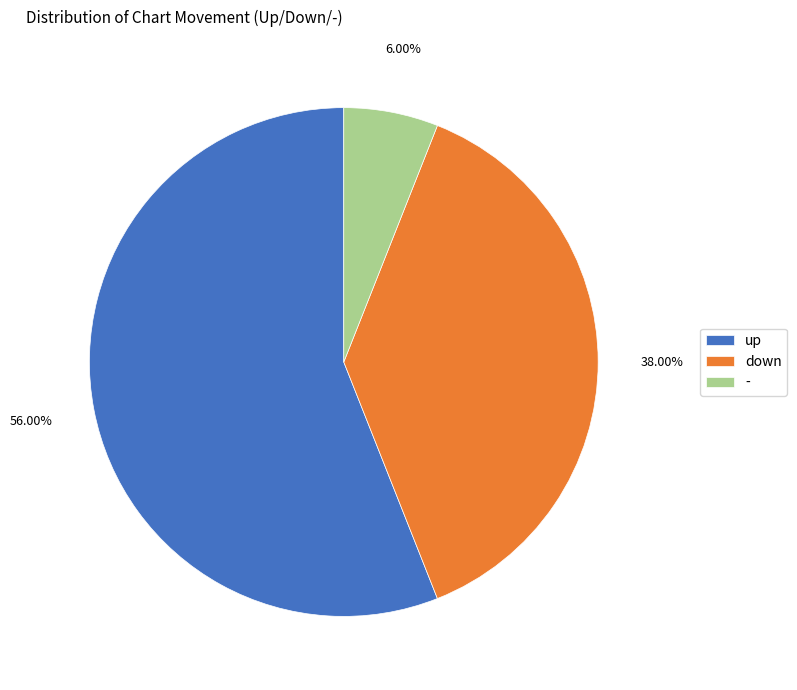

Which slice represents more than half of the pie?

up